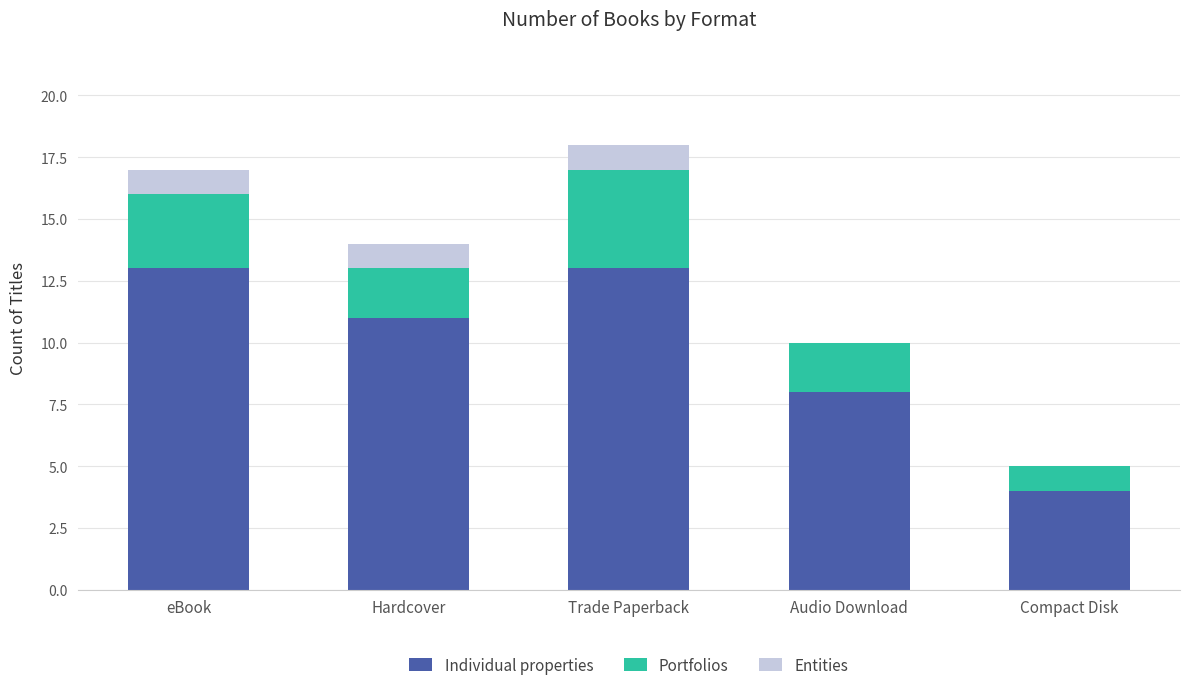

The Individual properties series shows 13 at Trade Paperback. True or false?

True